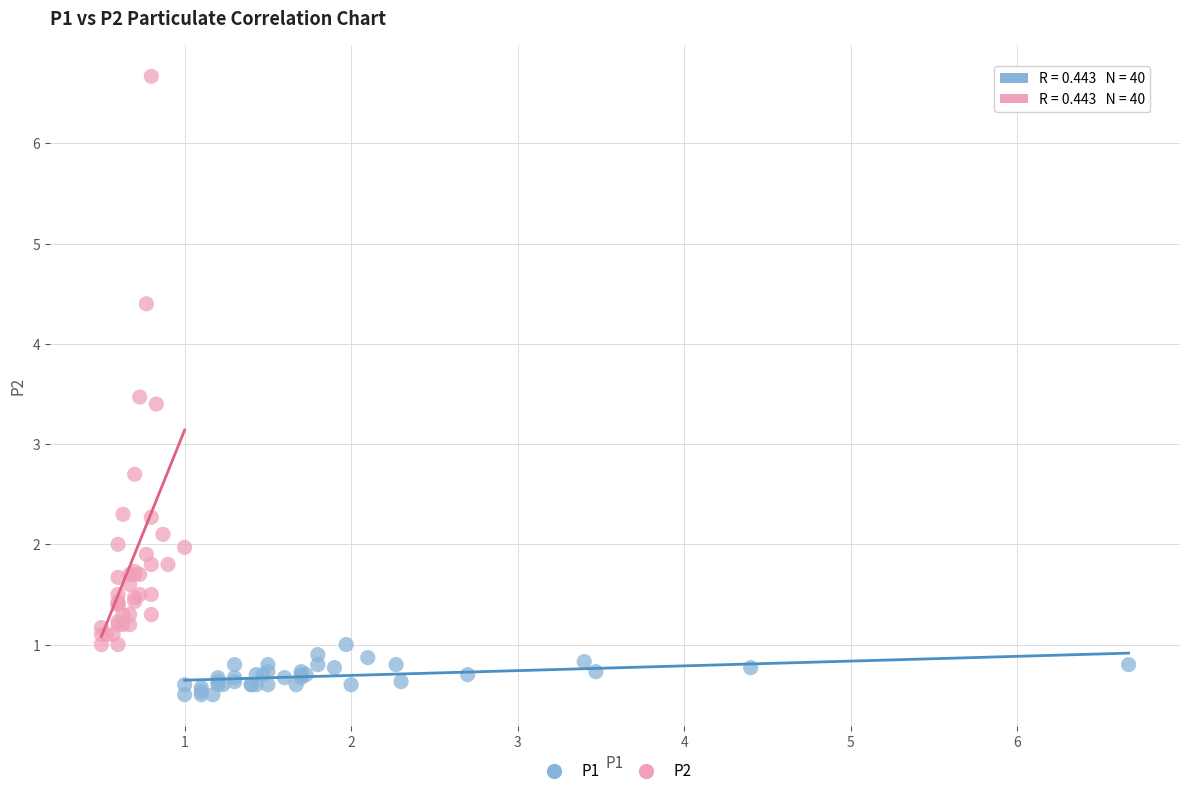

Which series contains the highest Y value?

P2